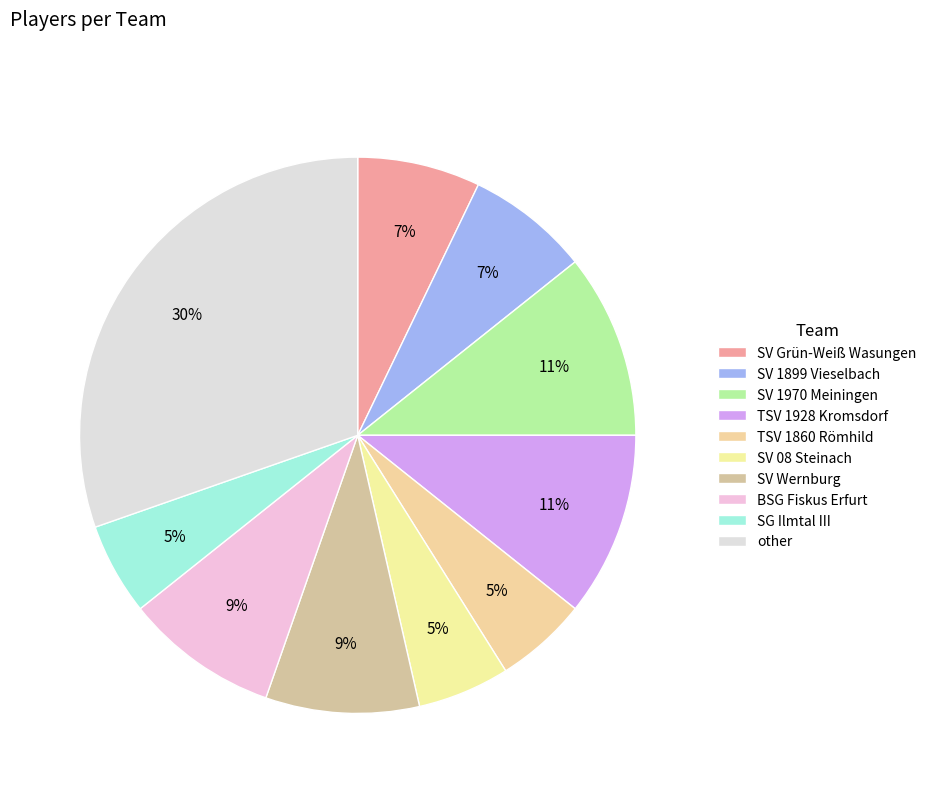

Count the number of slices in the pie.

10